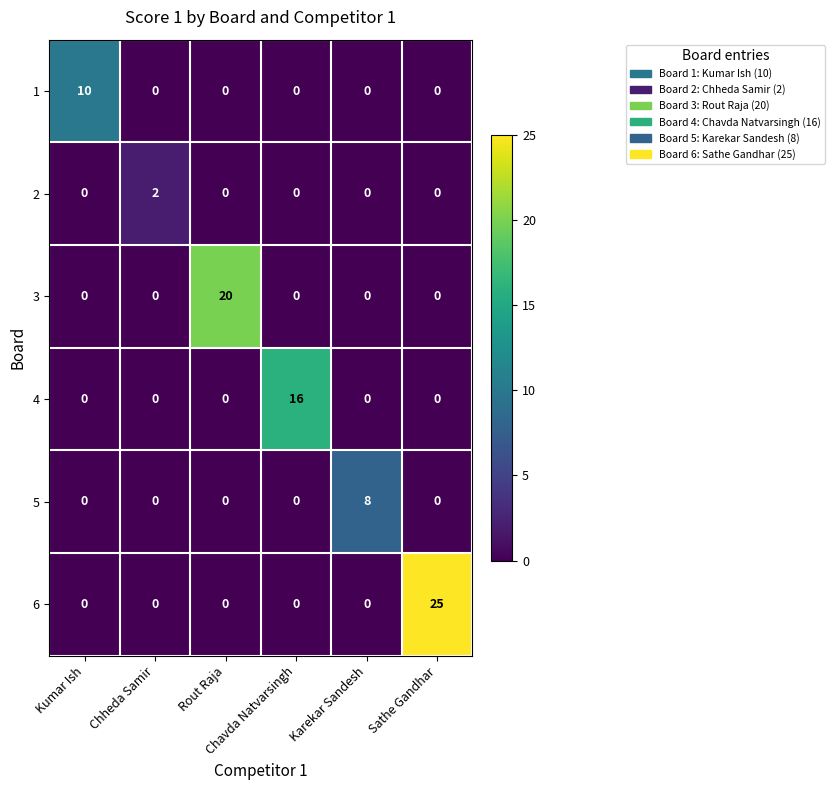

What is the average value of the 4 series?

3